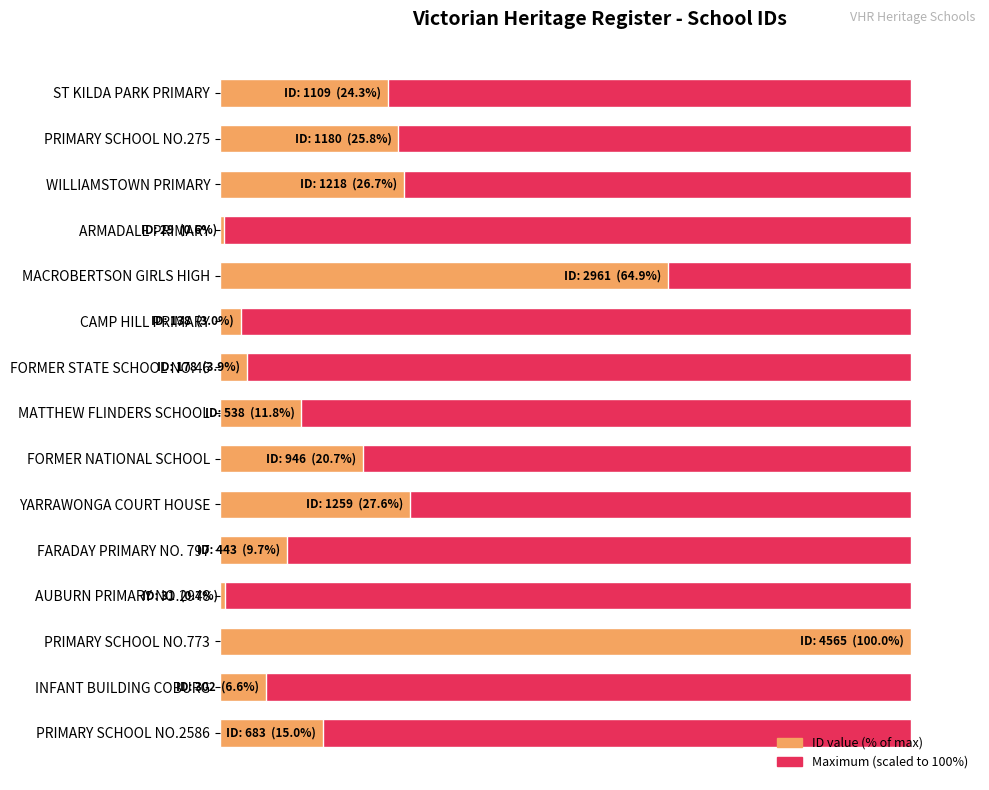

Rank the series by their maximum value, from lowest to highest.

Maximum (scaled), ID value (% of max)